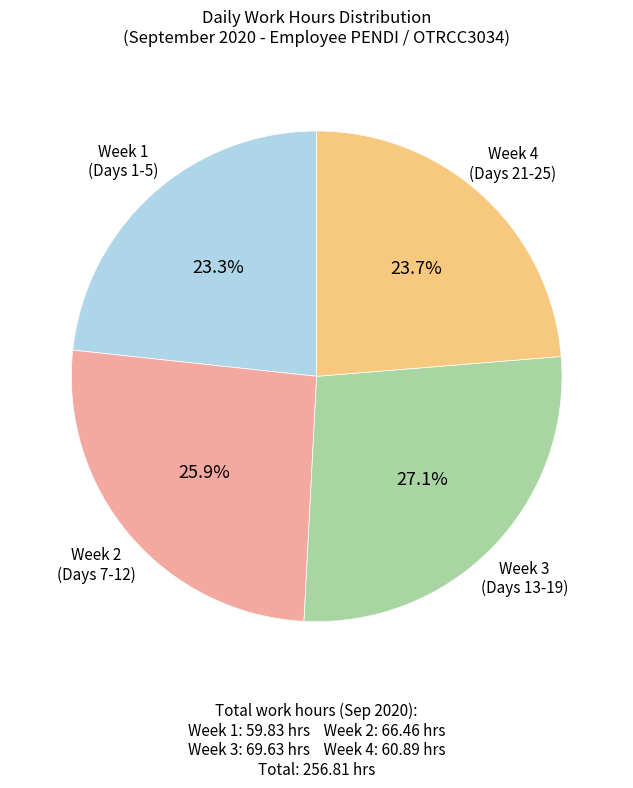

Is there any slice that represents more than half of the pie?

No